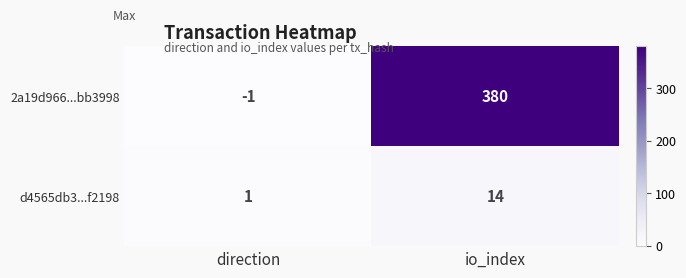

Rank the series at direction from highest to lowest value.

d4565db3...f2198, 2a19d966...bb3998